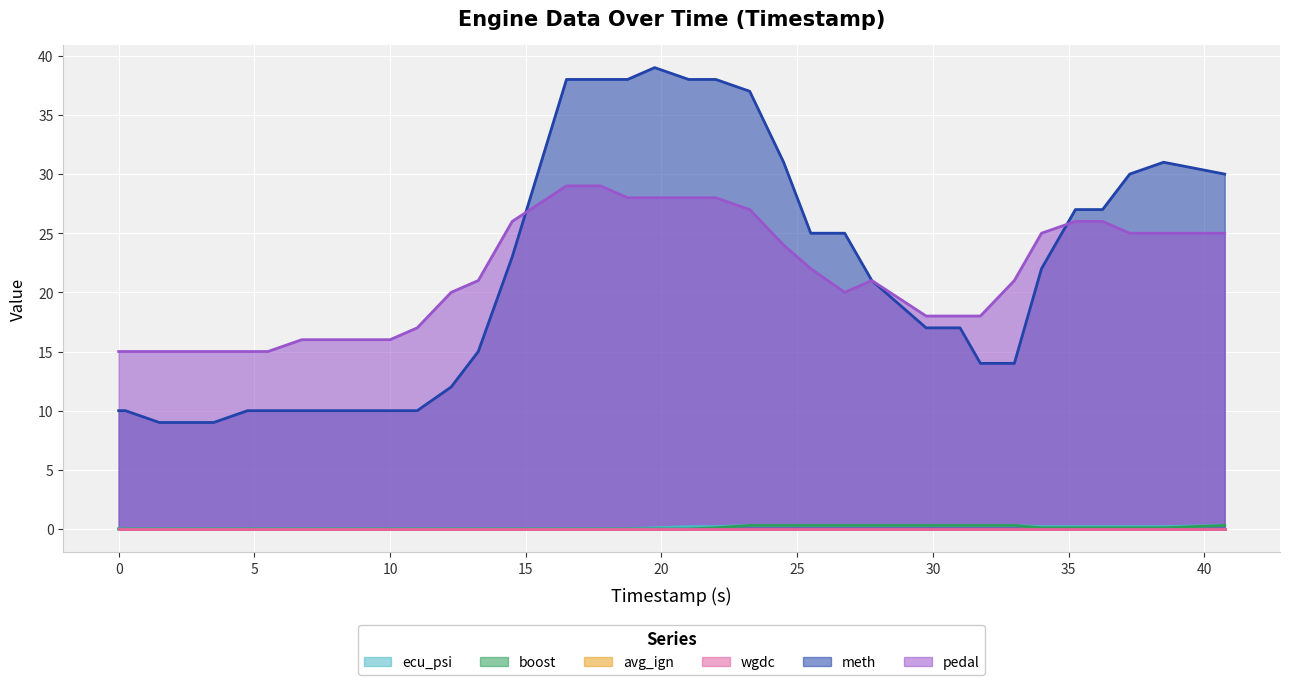

True or false: meth and pedal cross at least once.

True